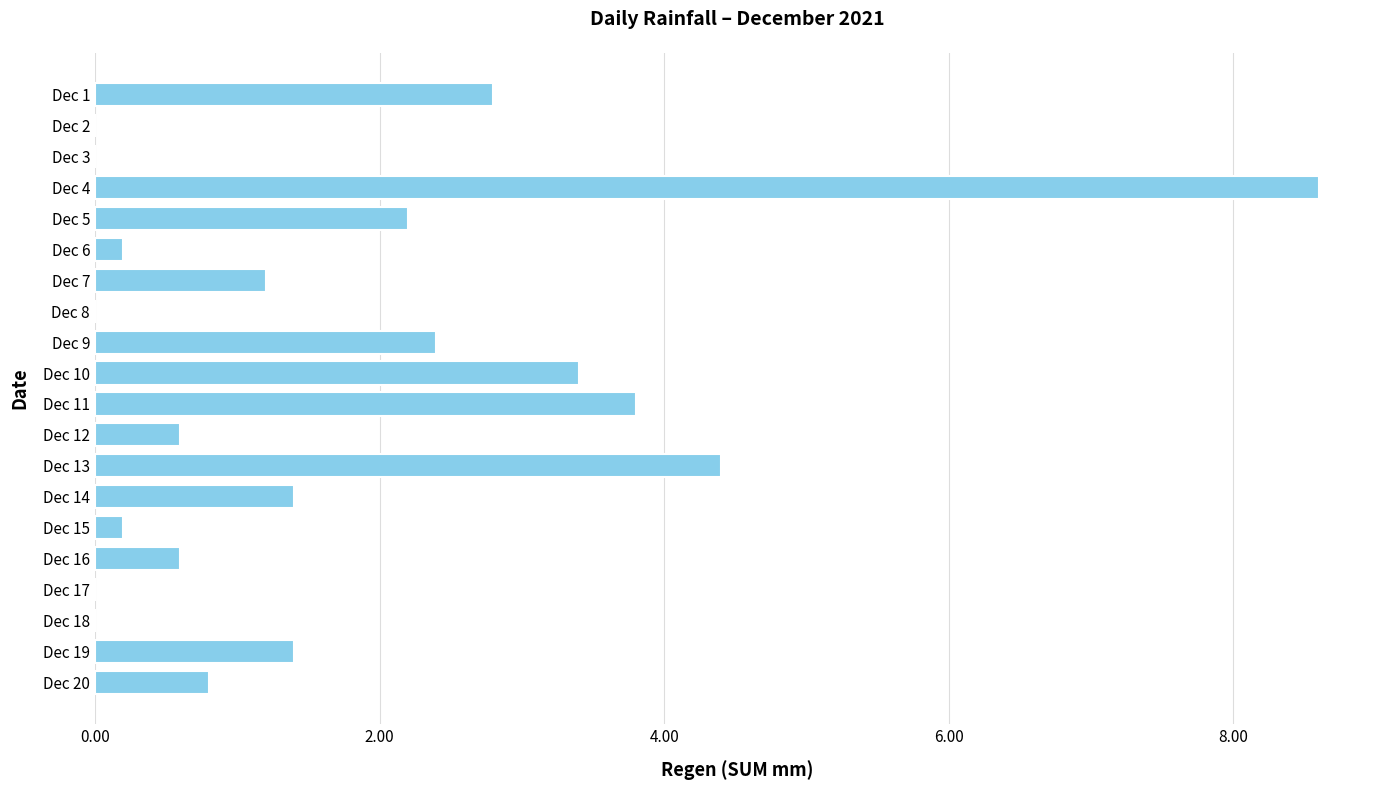

Where is the data nearest to the value 4?

Dec 11